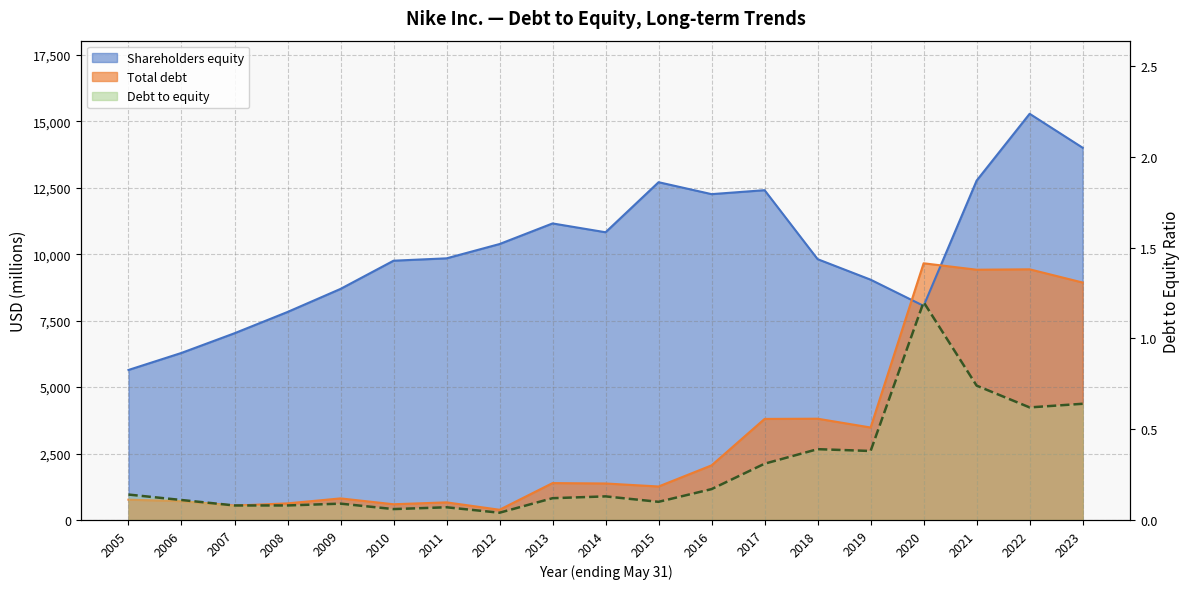

What is the sum of the Total debt values at 2011 and 2020?

10320.0